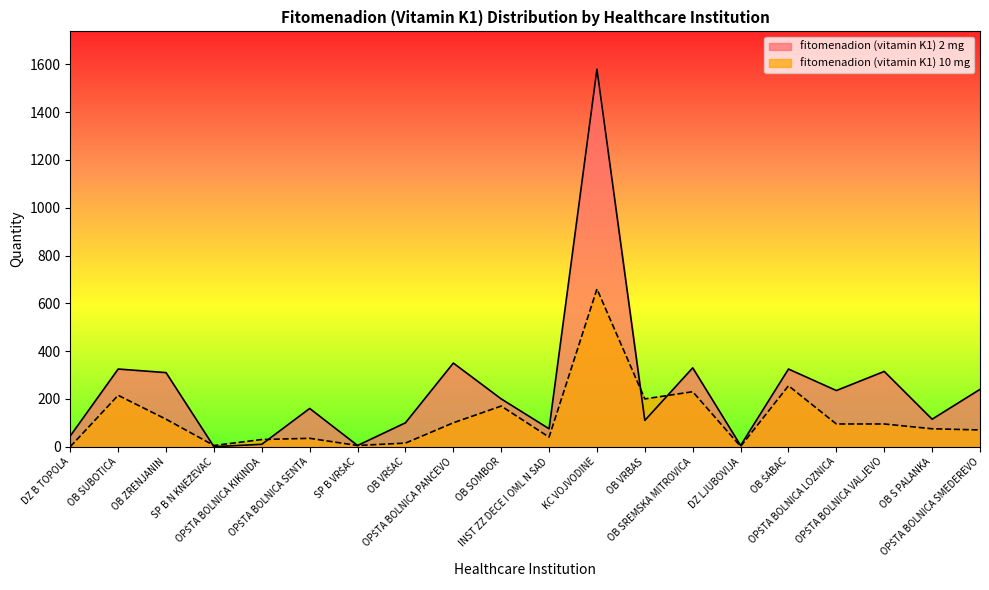

At how many categories does at least one series exceed 1048?

1